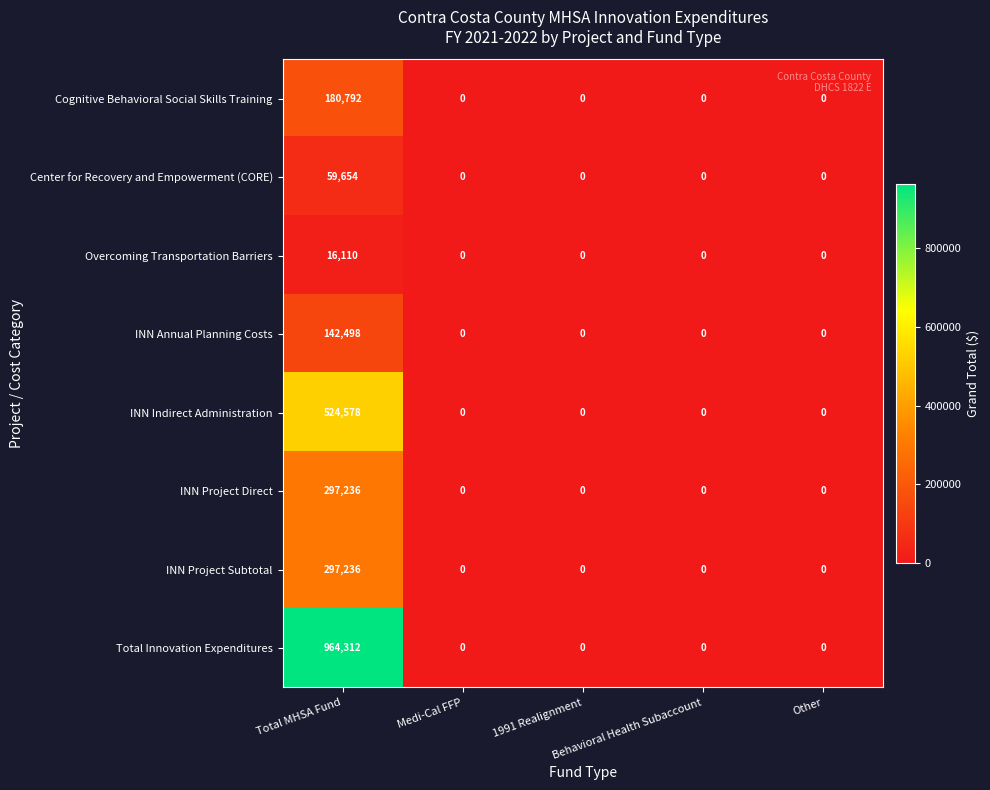

What is the maximum value shown in the chart?

964312